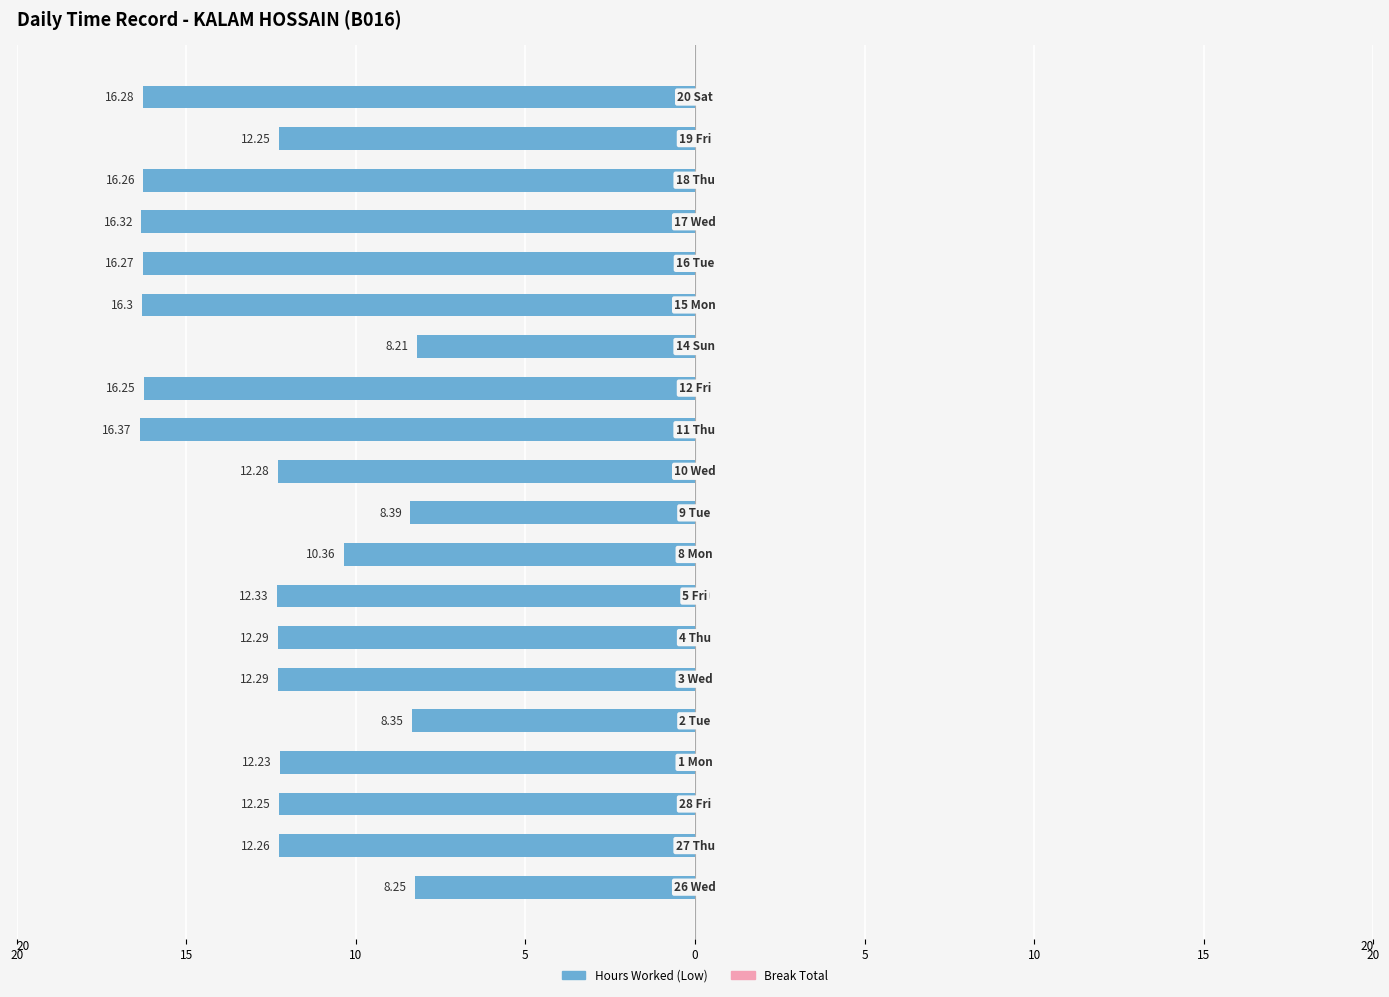

Are the bars horizontal?

Yes